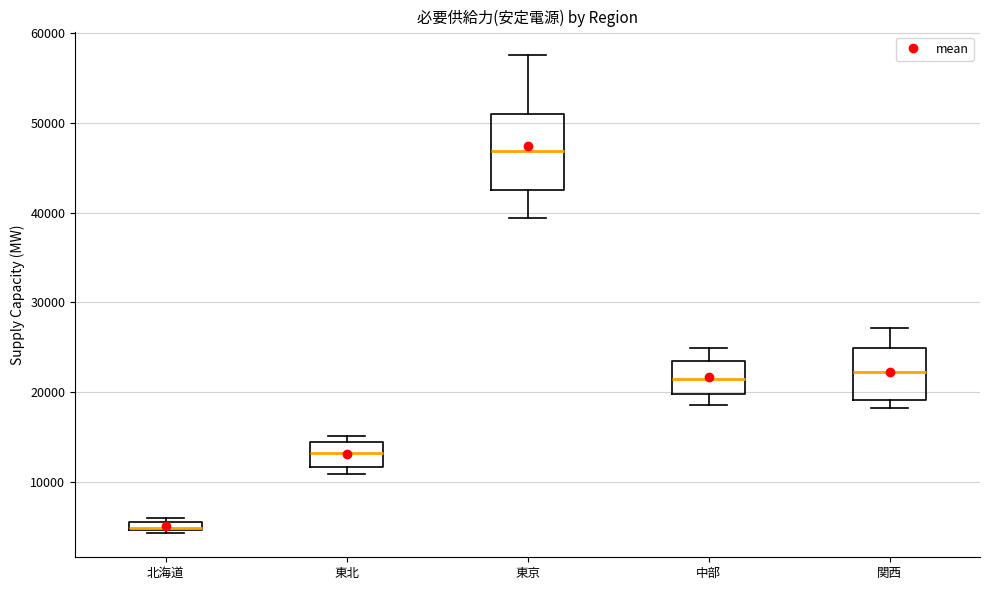

Which box is the tallest, from its lower edge to its upper edge?

東京